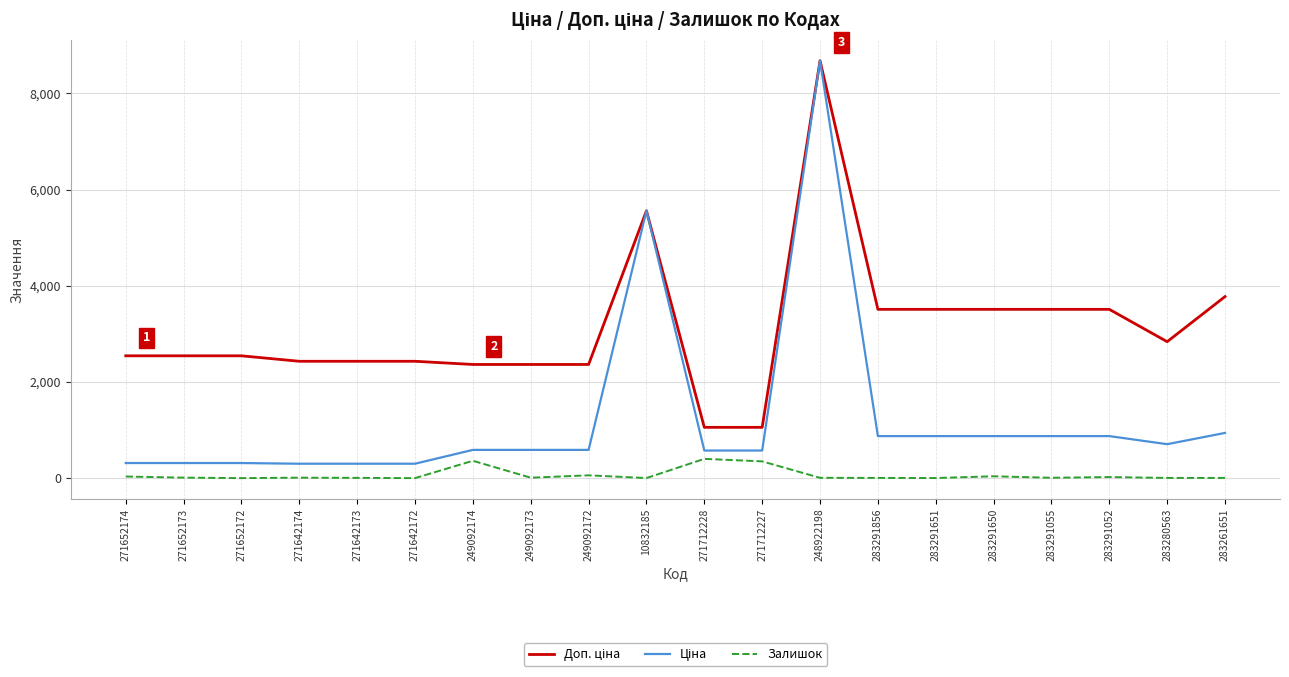

What is the greatest value displayed?

8679.5